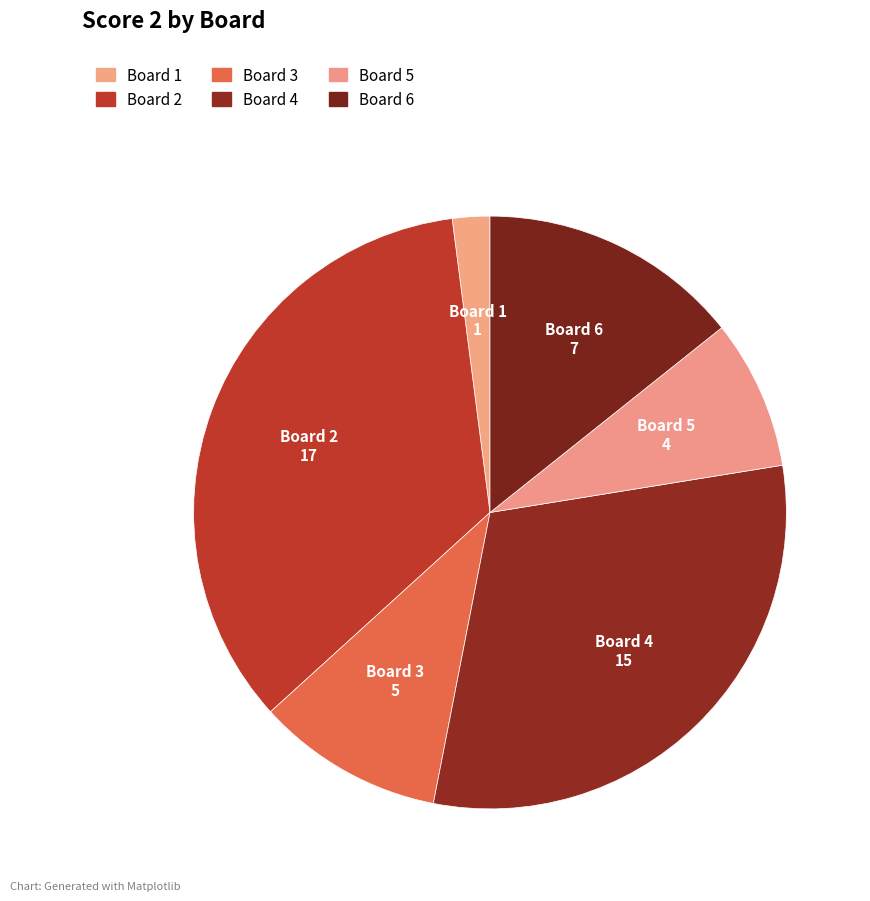

Count the number of slices in the pie.

6